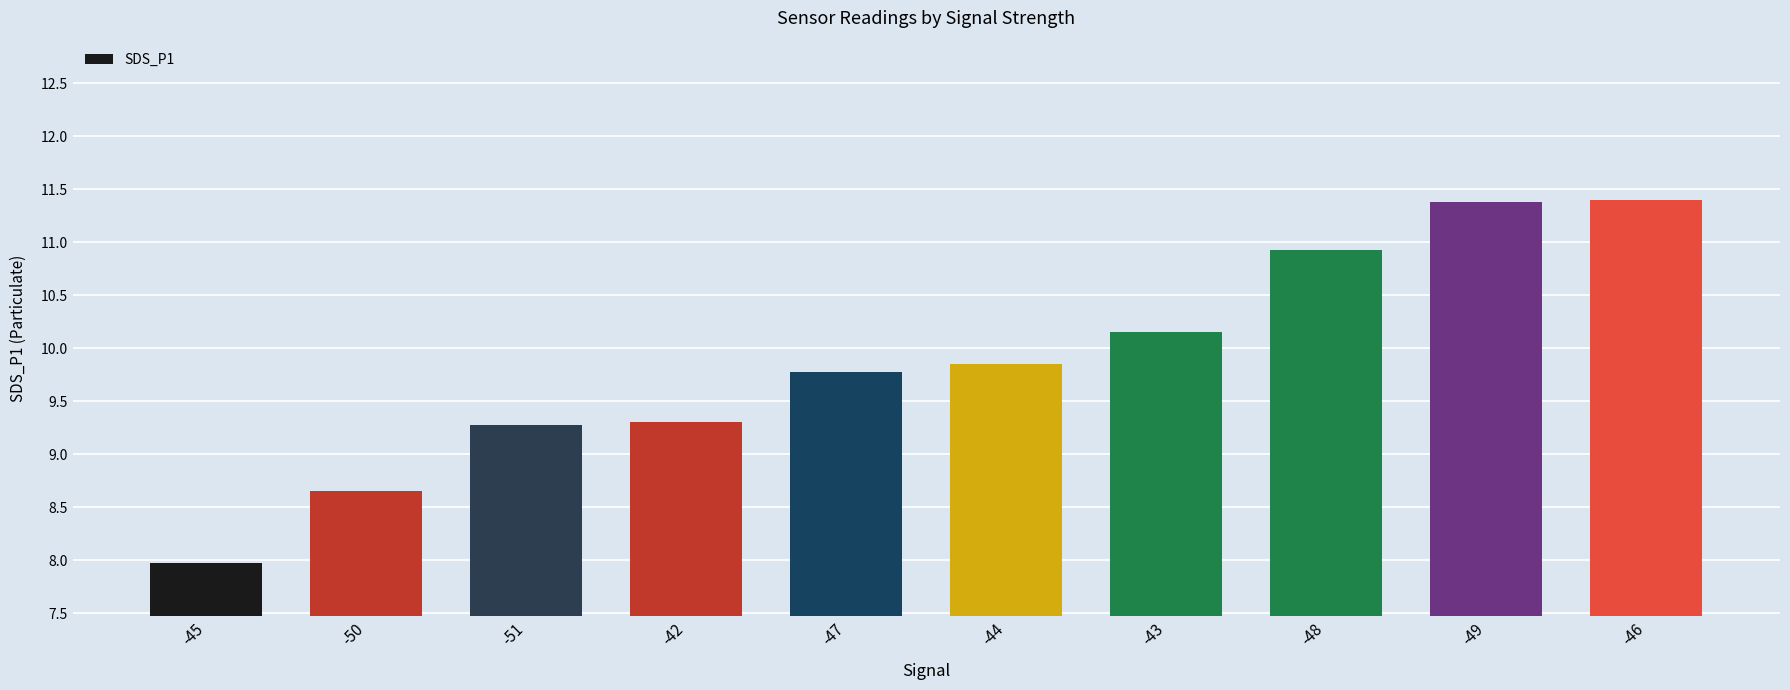

At which label does the data first exceed 9?

-51